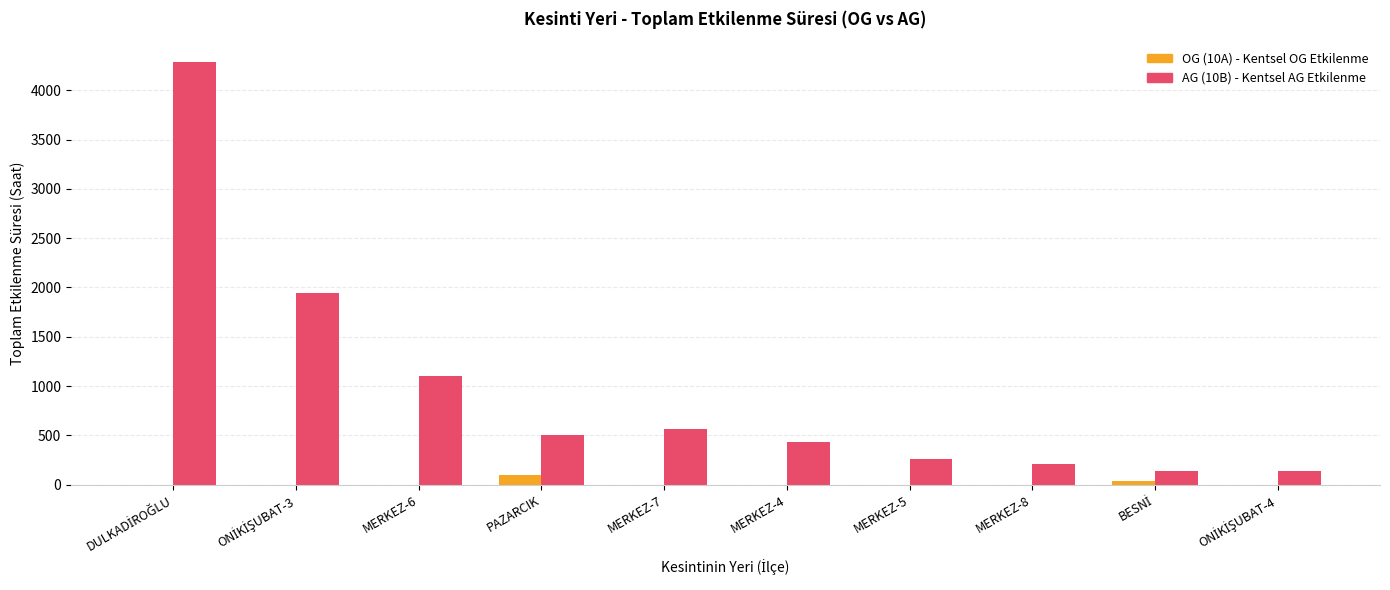

What is the total value across all series at MERKEZ-7?

562.9